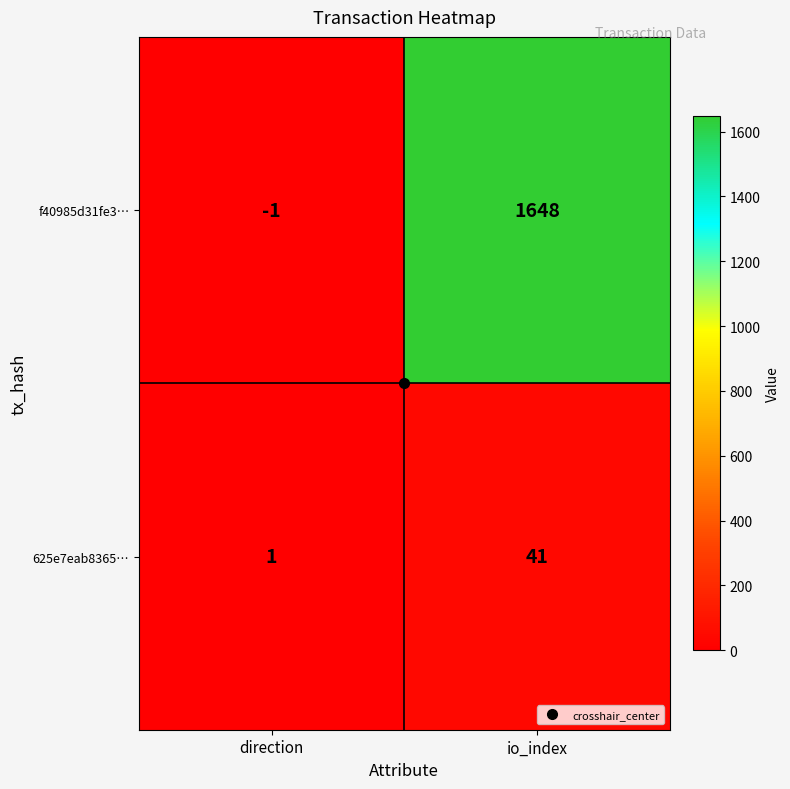

What is the average value of the 625e7eab8365… series?

21